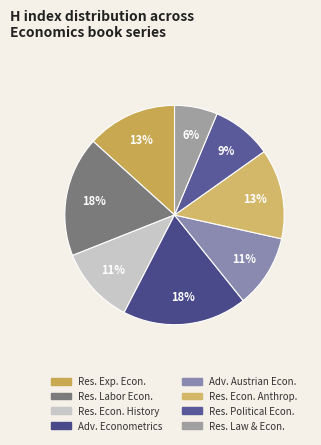

How many slices are in this pie chart?

8